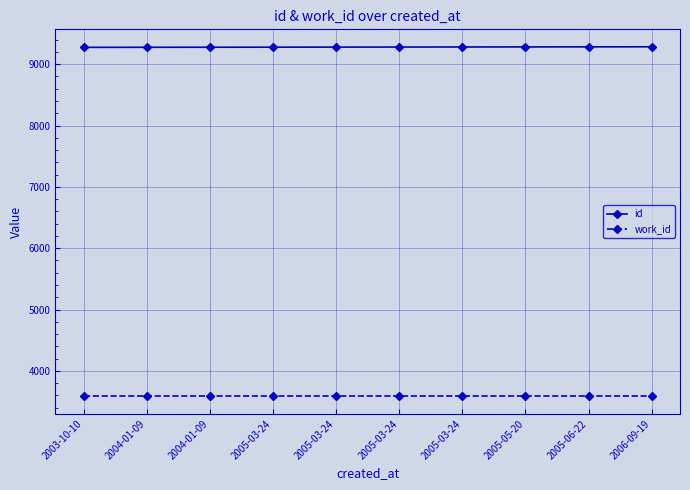

Which series has the largest range (max minus min)?

id